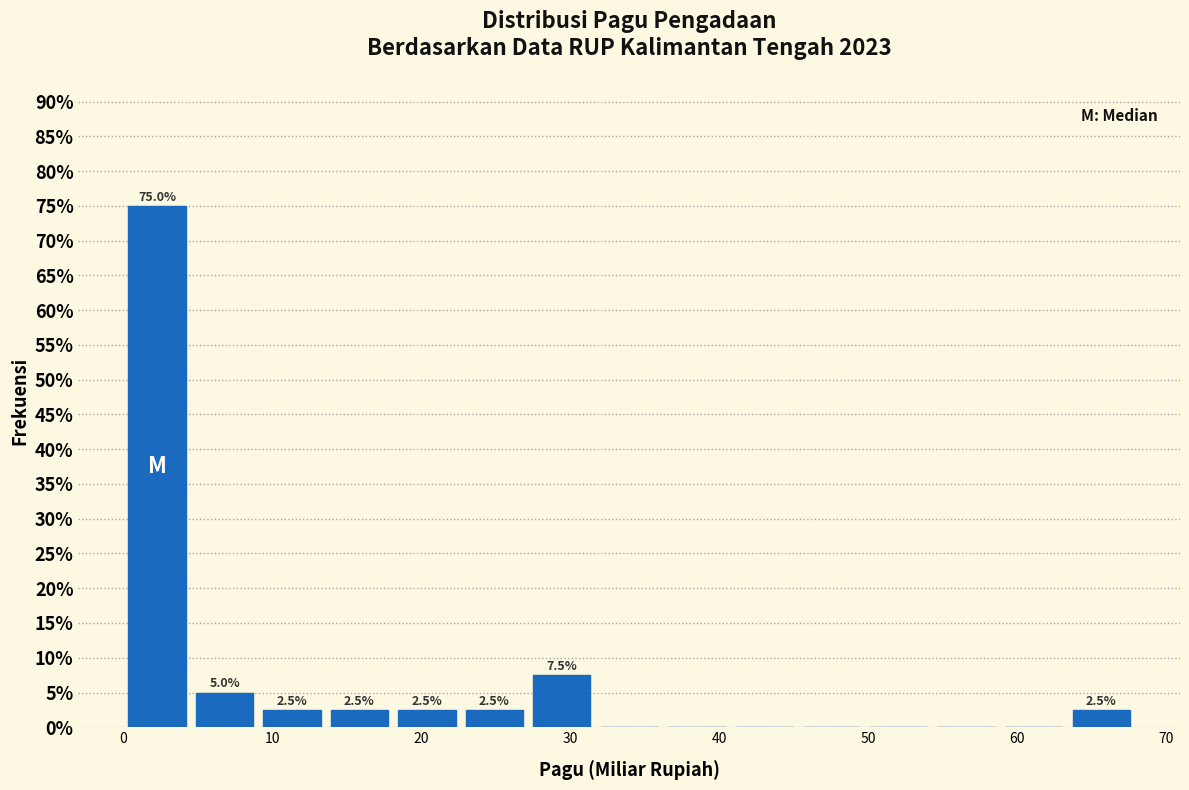

Over which range of the x-axis is the bar tallest?

0 to 5